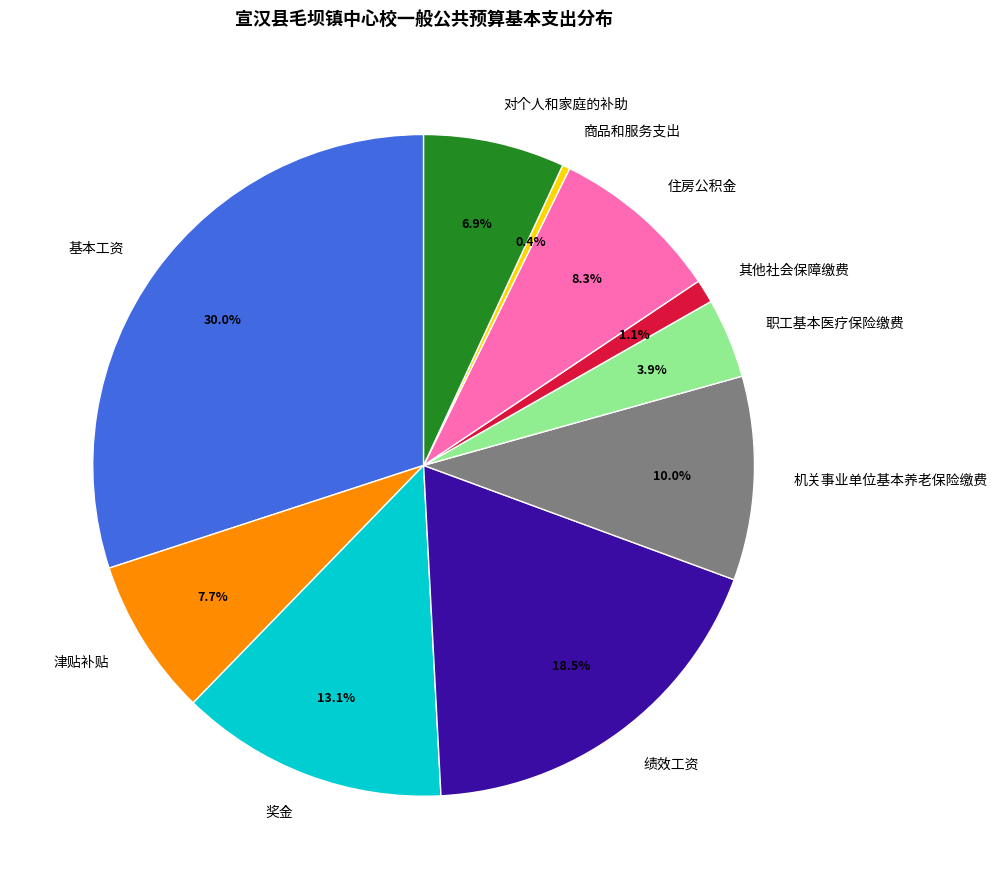

Which has a higher value, 商品和服务支出 or 基本工资?

基本工资